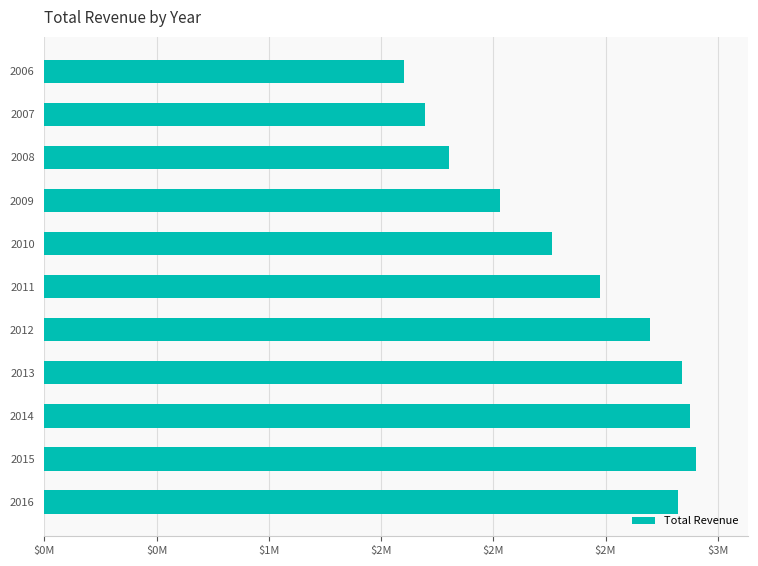

Does the chart contain any negative values?

No